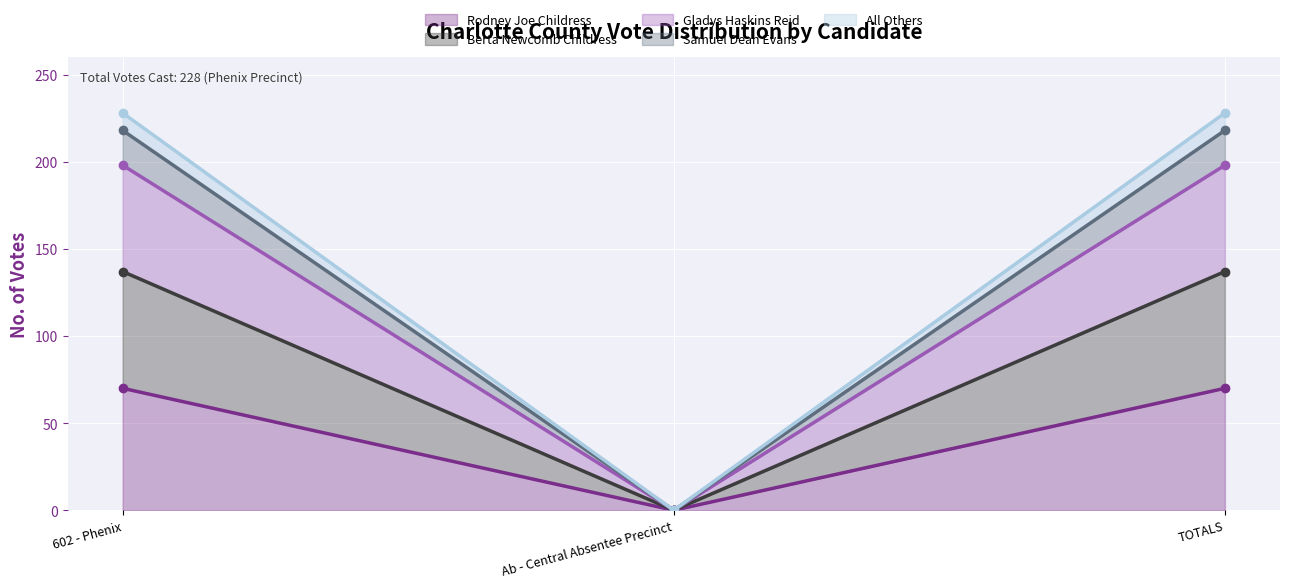

What is the sum of all All Others values?

456